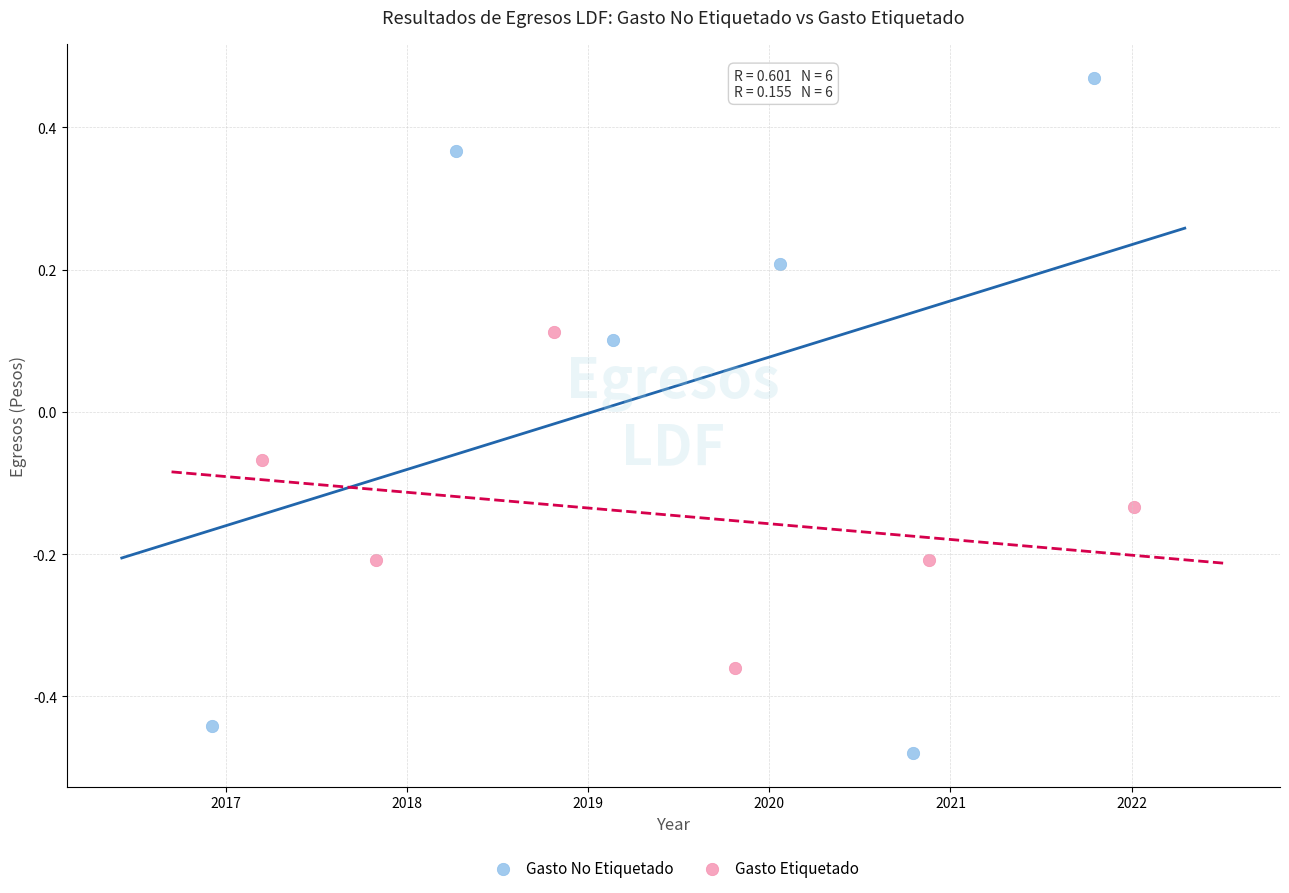

Which series has the widest spread of Y values?

Gasto No Etiquetado